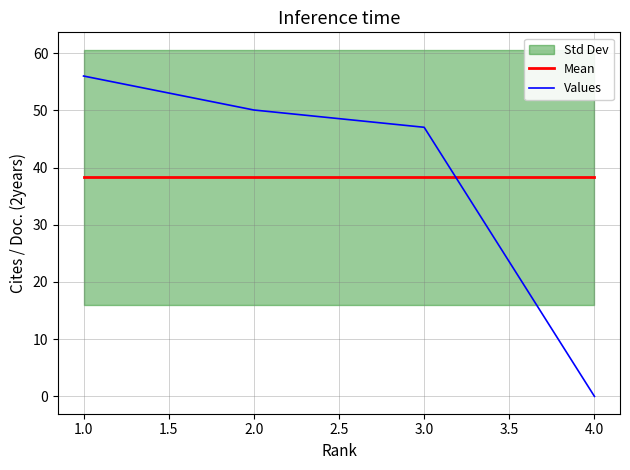

At which label does Values reach its minimum?

4.0